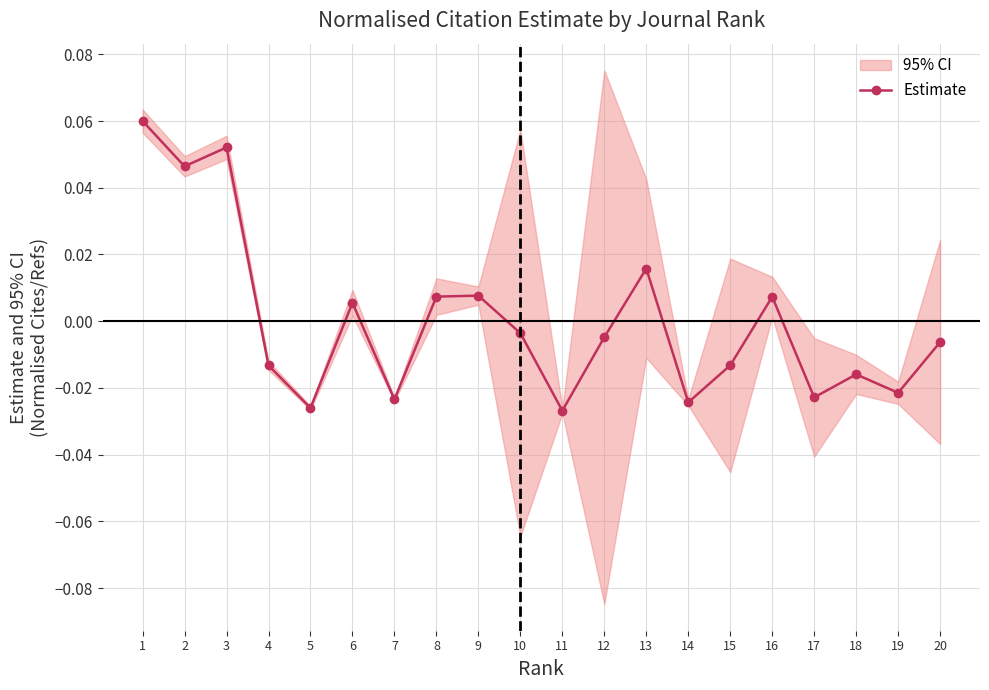

Reading left to right, list all the values displayed in this chart.

0.1	0.0	0.1	-0.0	-0.0	0.0	-0.0	0.0	0.0	-0.0	-0.0	-0.0	0.0	-0.0	-0.0	0.0	-0.0	-0.0	-0.0	-0.0